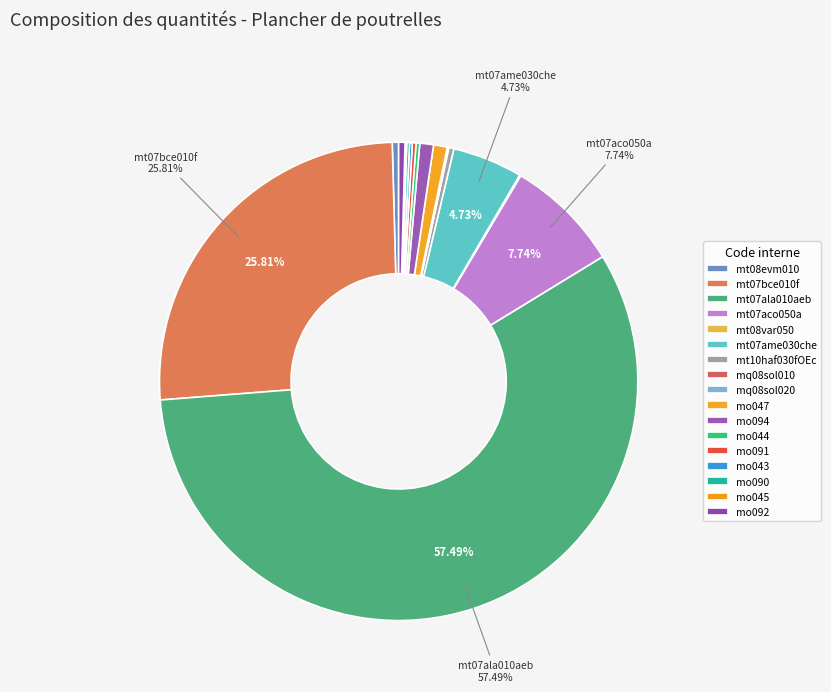

The mt07ame030che slice represents 1% of the pie. True or false?

False